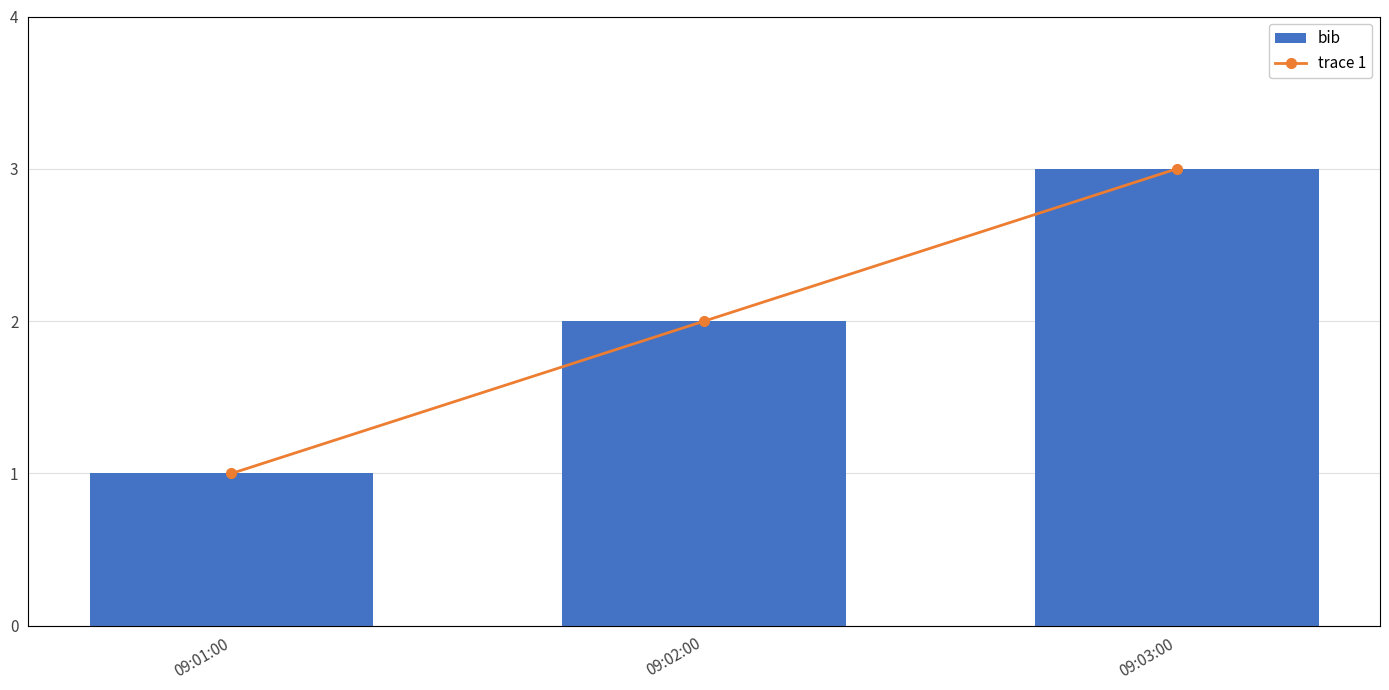

Rank the categories by bib value from highest to lowest.

09:03:00, 09:02:00, 09:01:00